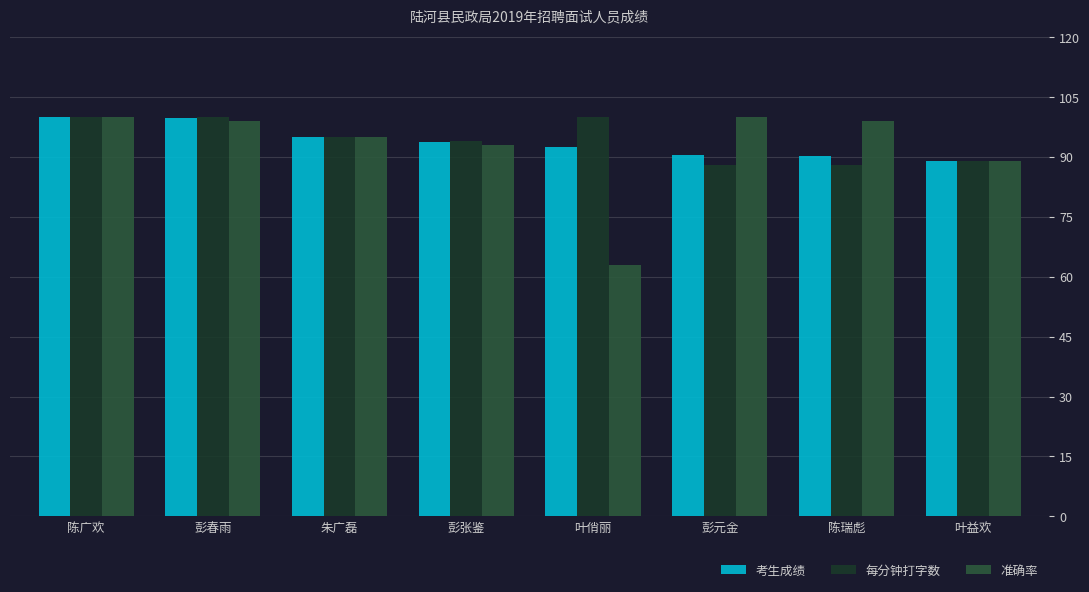

Where does the 考生成绩 series first go above 93?

陈广欢